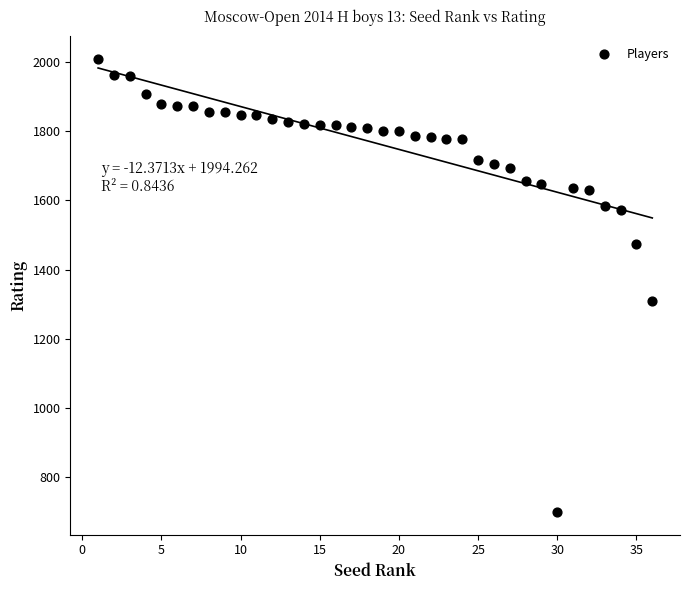

What Y value in the scatter plot is closest to 1354?

1309